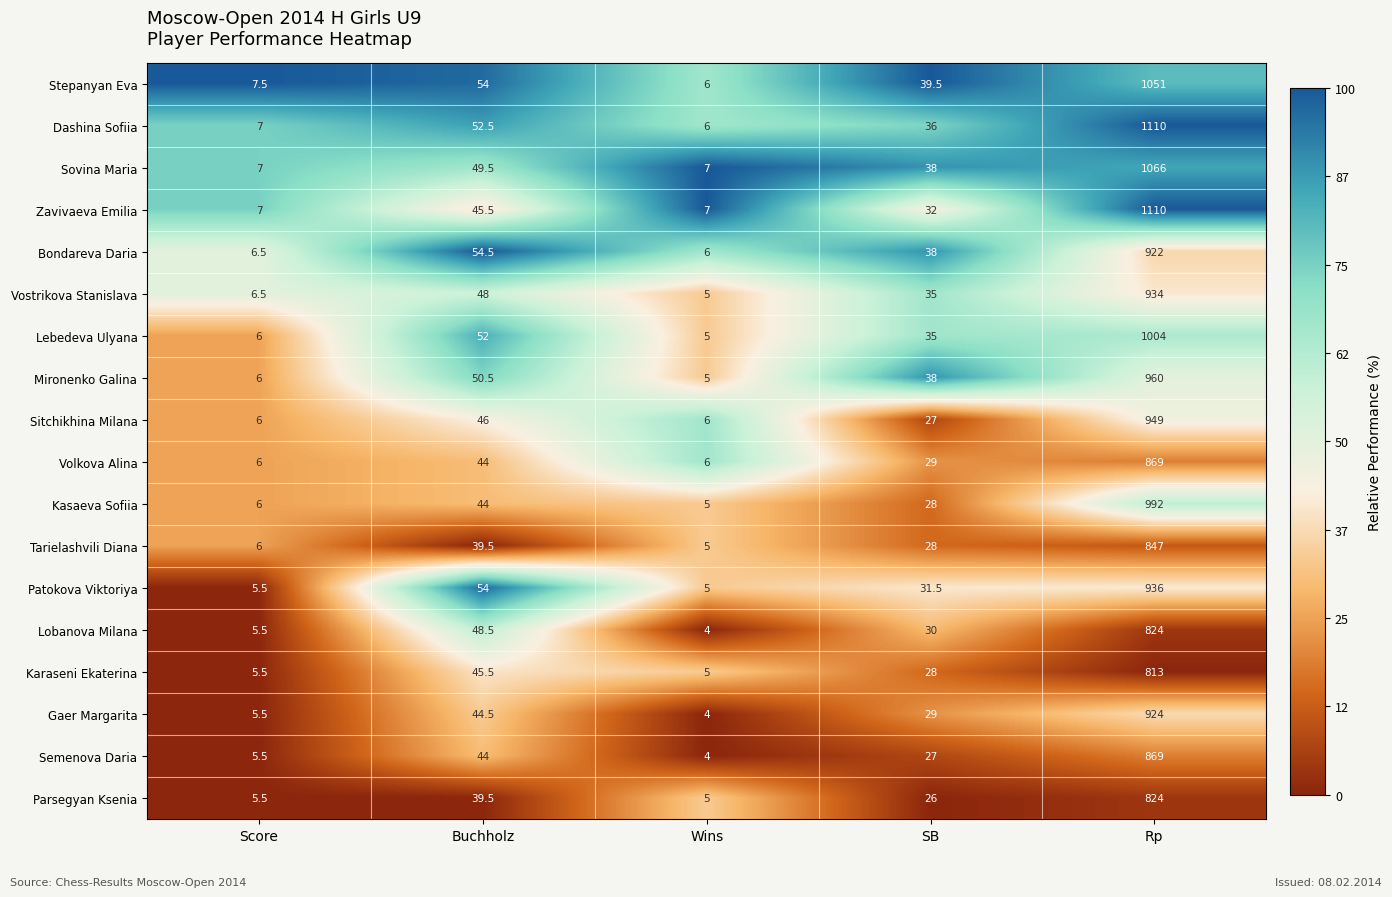

At which label is Vostrikova Stanislava closest to 469?

Buchholz